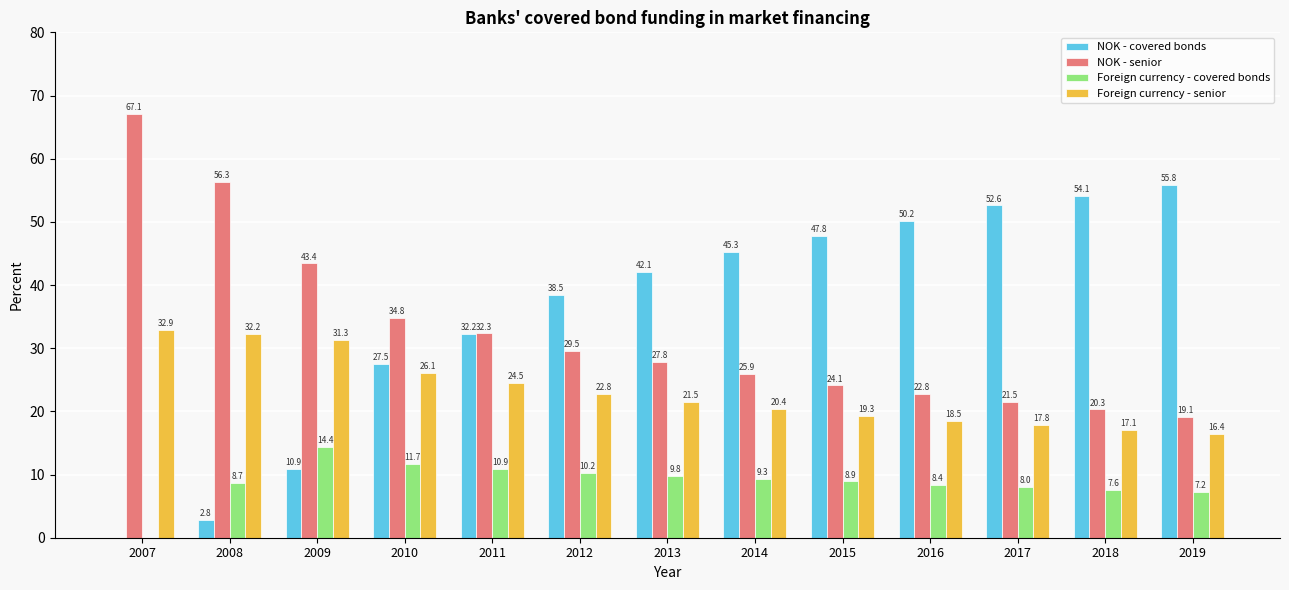

What is the greatest value displayed?

67.1